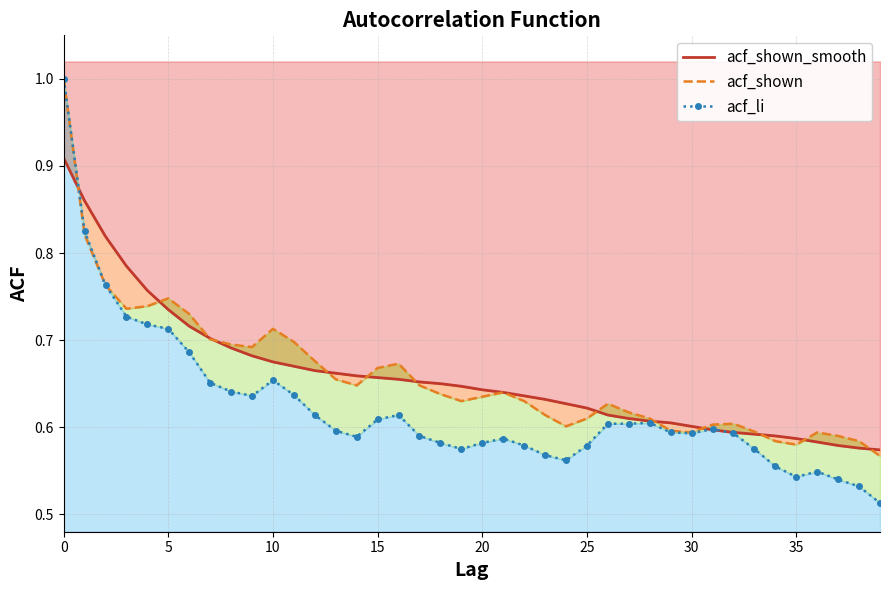

The value of acf_shown_smooth at 39 is 0.2. True or false?

False